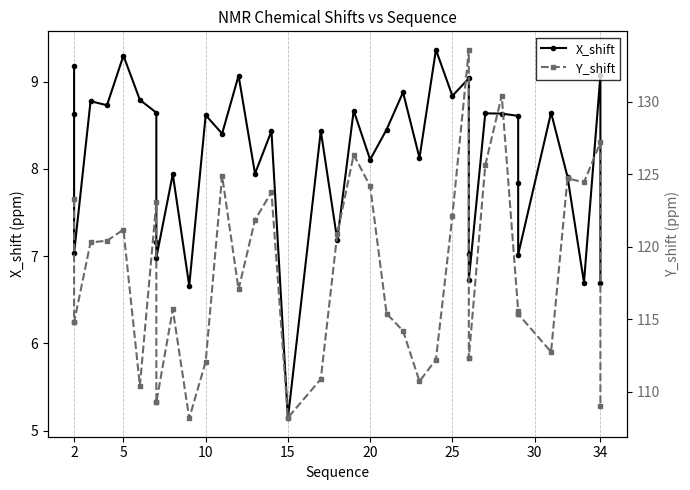

What are all the series names shown in the legend?

X_shift, Y_shift